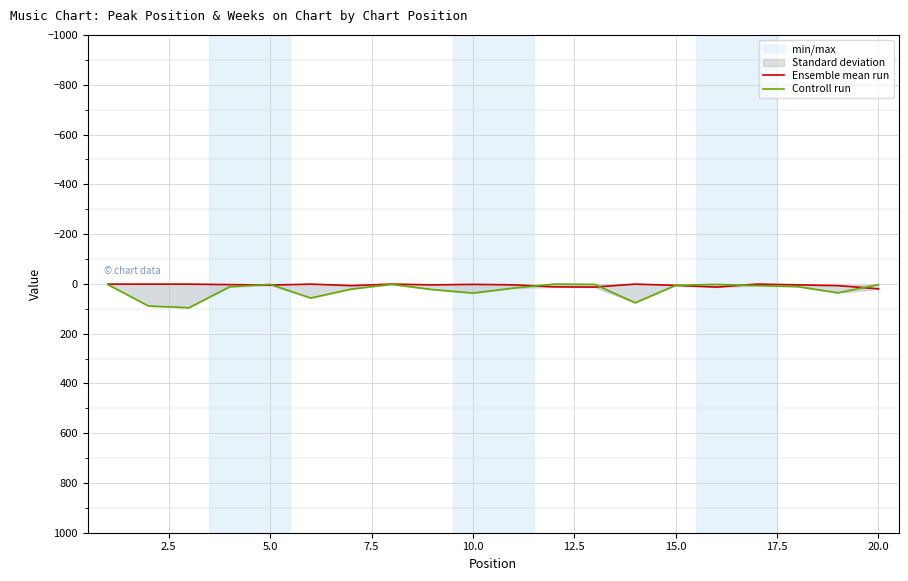

How many interior local valleys does the Controll run series have?

4